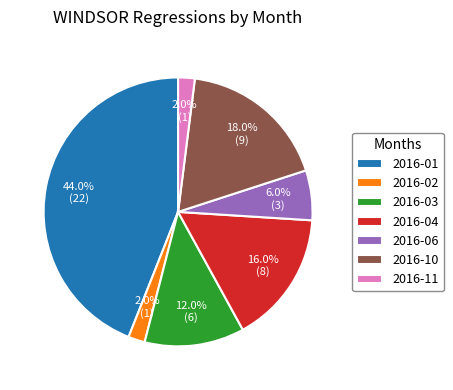

What is the largest slice in the pie chart?

2016-01